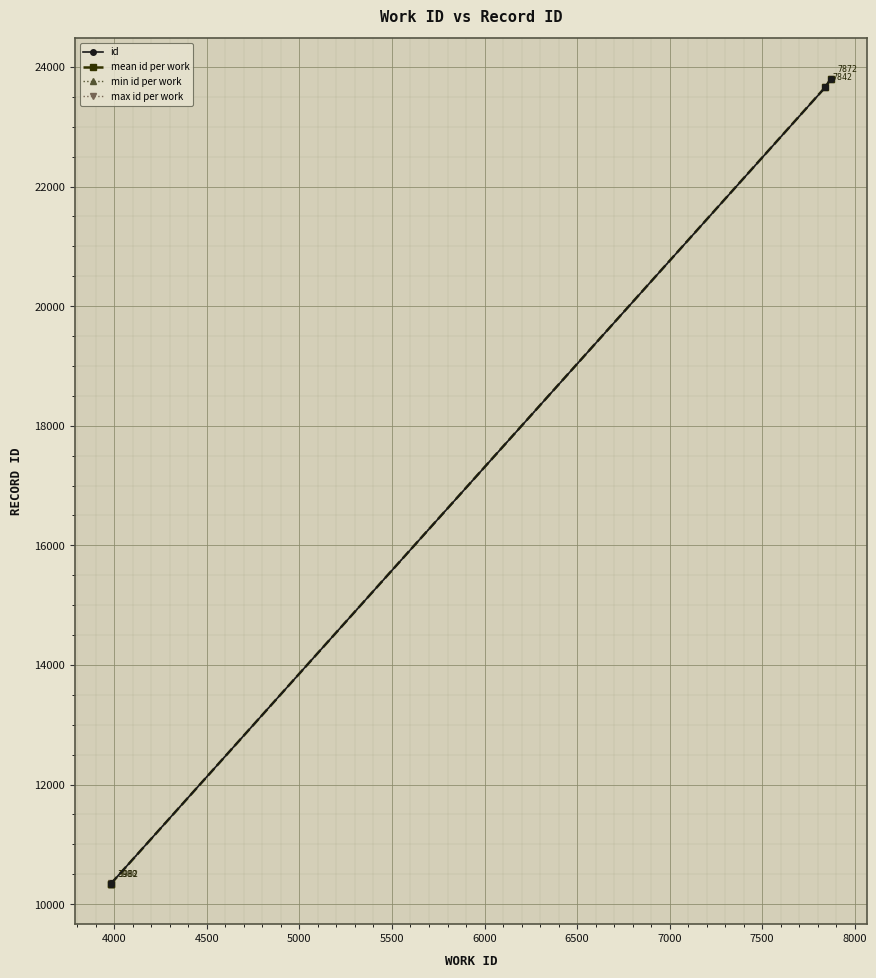

What is the value of the max id per work point at the 1st from the left?

10339.0